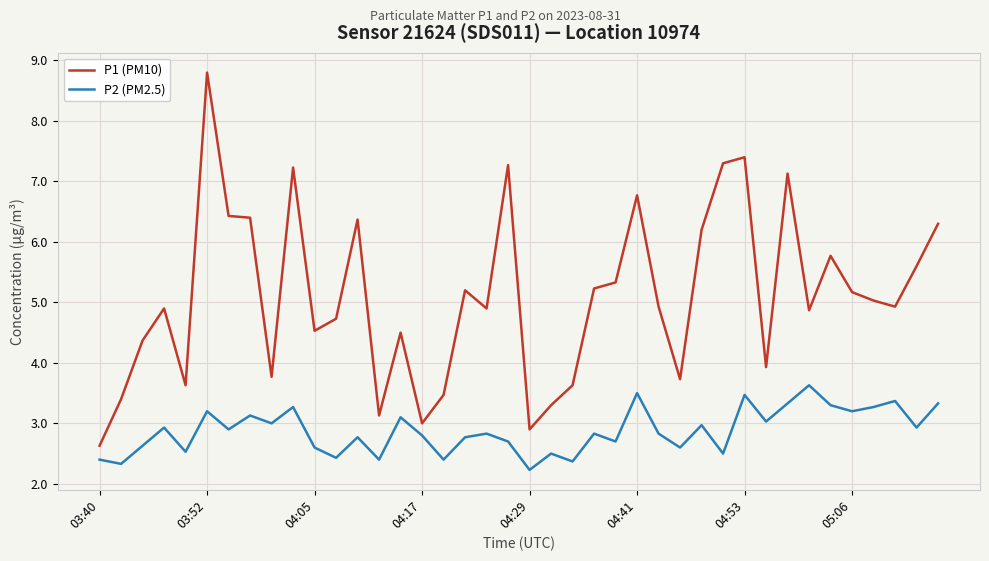

True or false: P1 (PM10) and P2 (PM2.5) cross at least once.

False